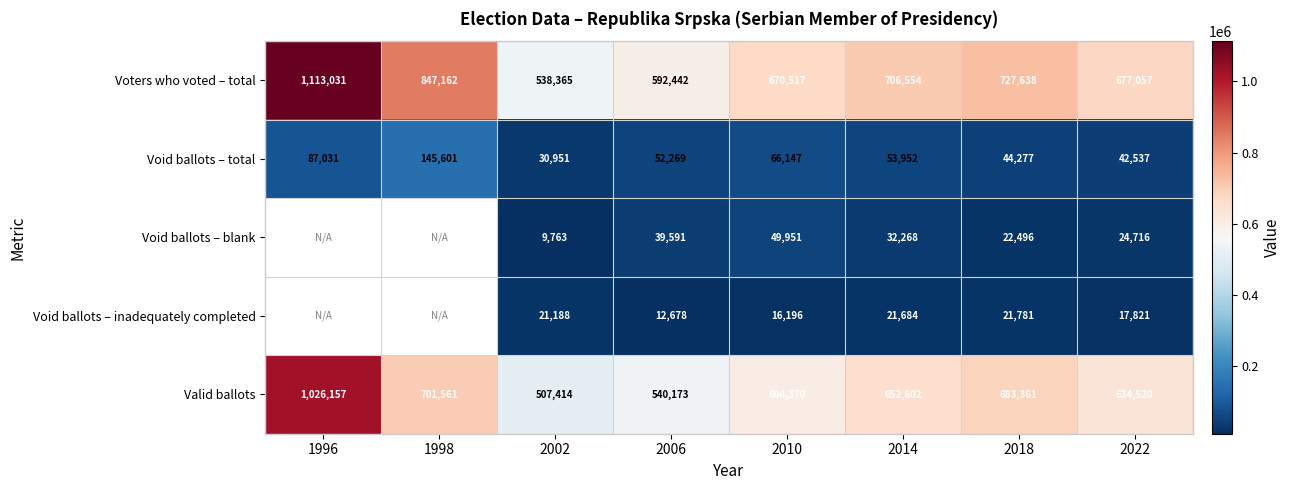

What is the minimum value for Void ballots – total?

30951